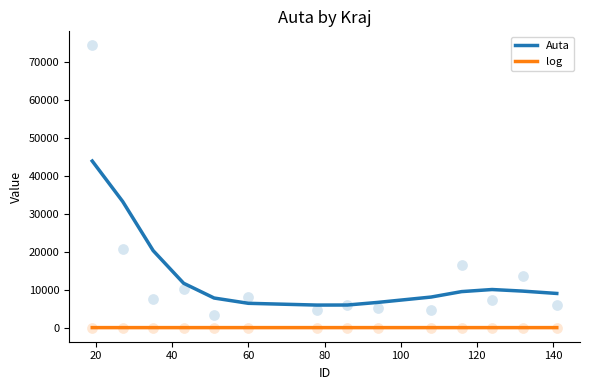

Which series has the largest total across all categories?

Auta